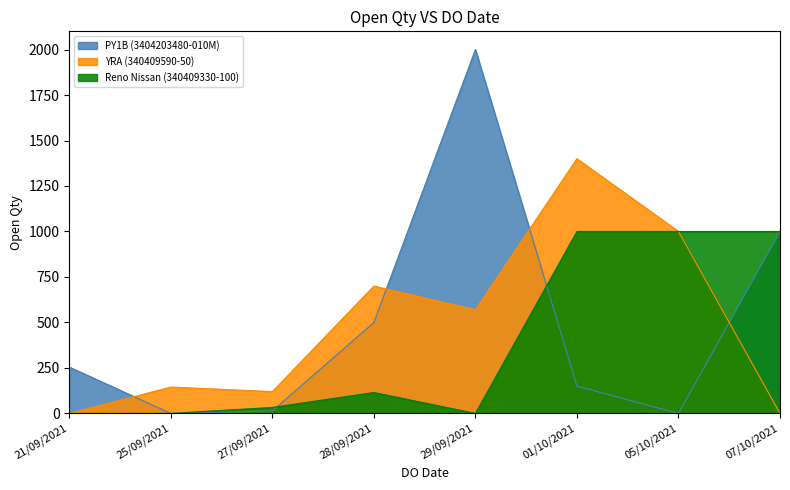

What is the difference between the maximum and minimum values in the Reno Nissan (340409330-100) series?

1000